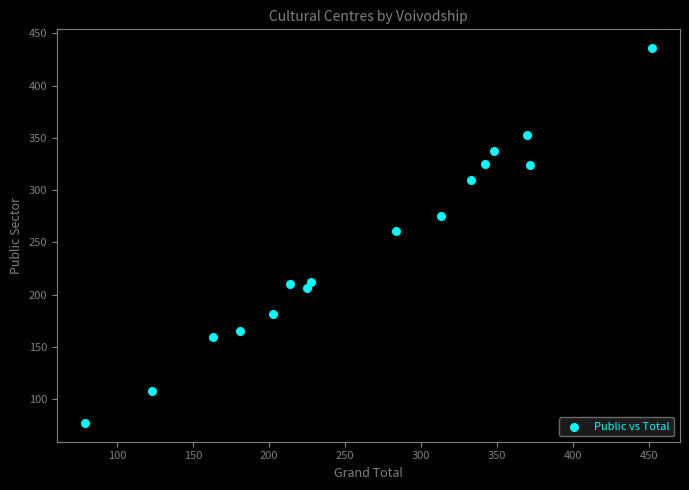

What is the range of X values (max minus min)?

373